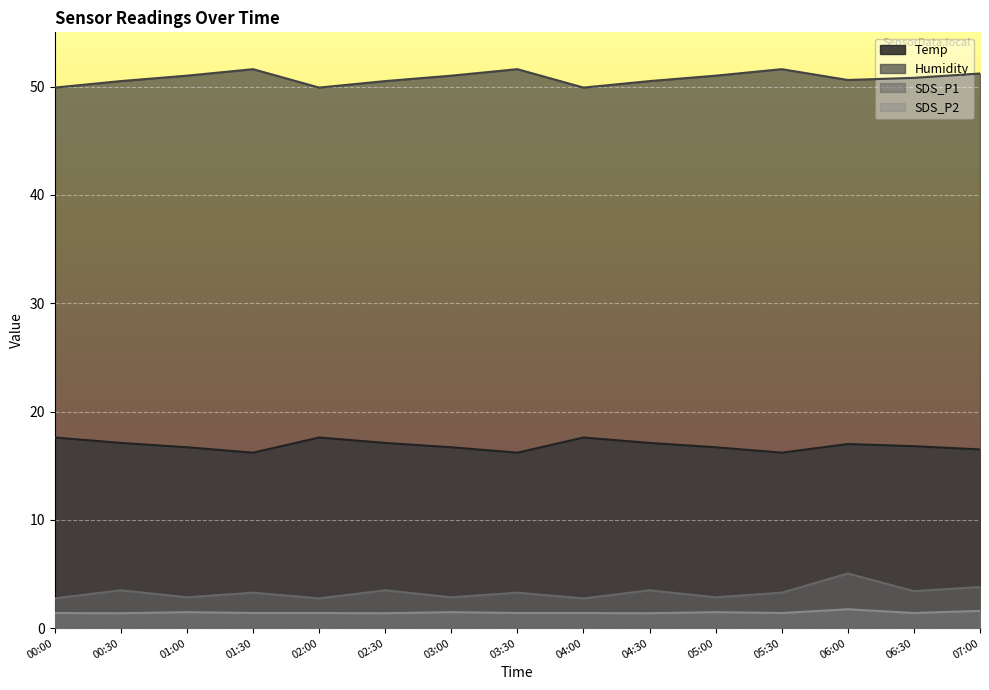

How many interior local peaks does the Humidity series have?

3